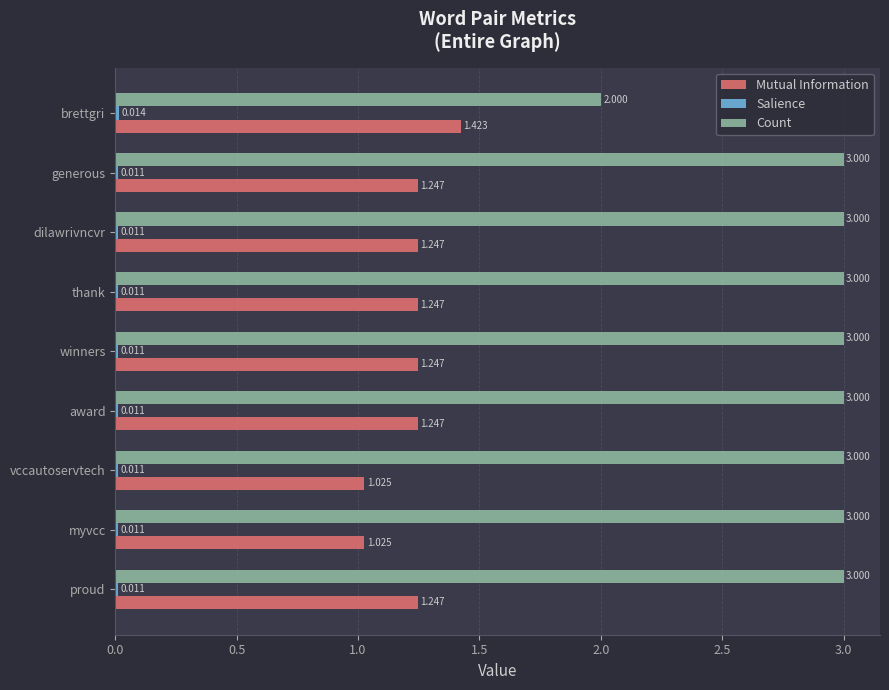

At which label does Mutual Information reach its peak?

brettgri